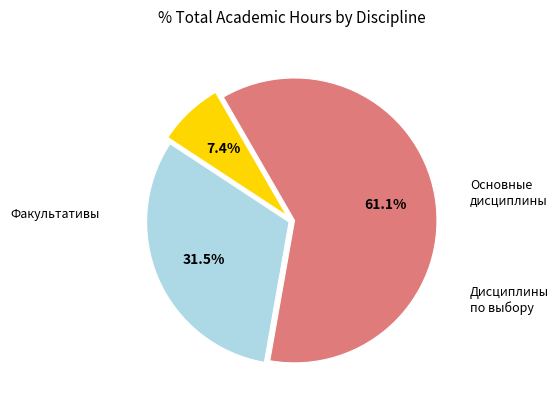

Does any single category account for the majority?

Yes